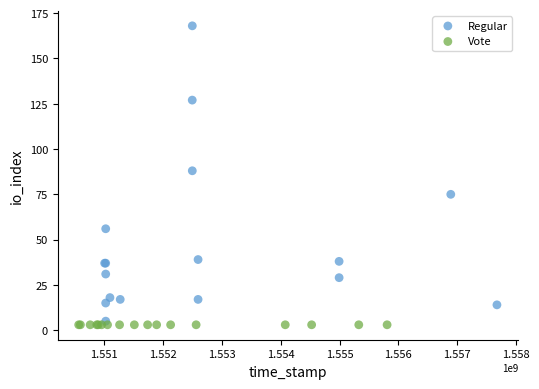

Which series contains the highest Y value?

Regular